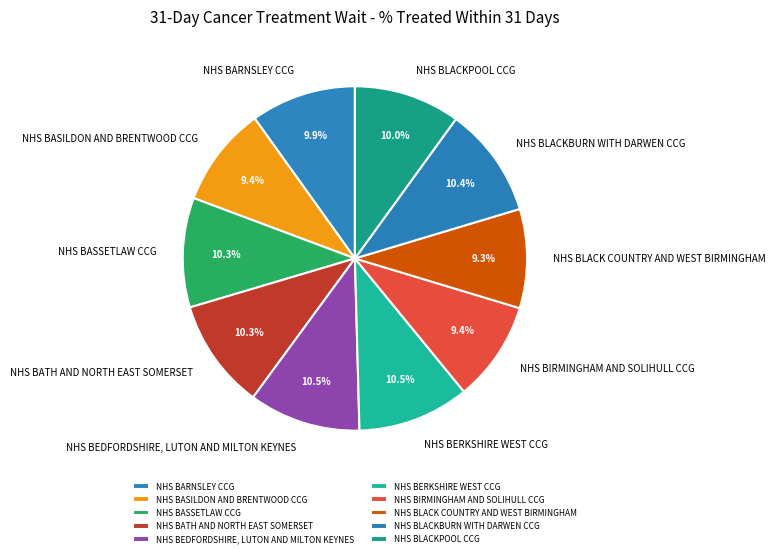

Combined, what portion of the pie is NHS BLACKBURN WITH DARWEN CCG and NHS BARNSLEY CCG?

20.3%